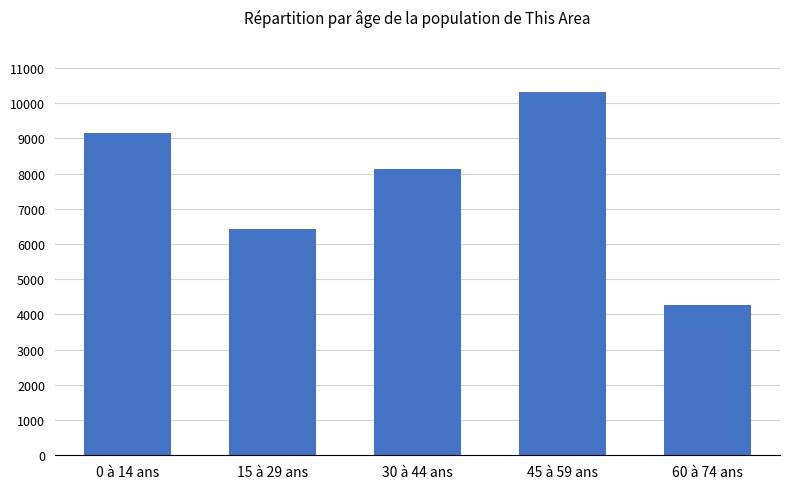

Does the chart contain any negative values?

No